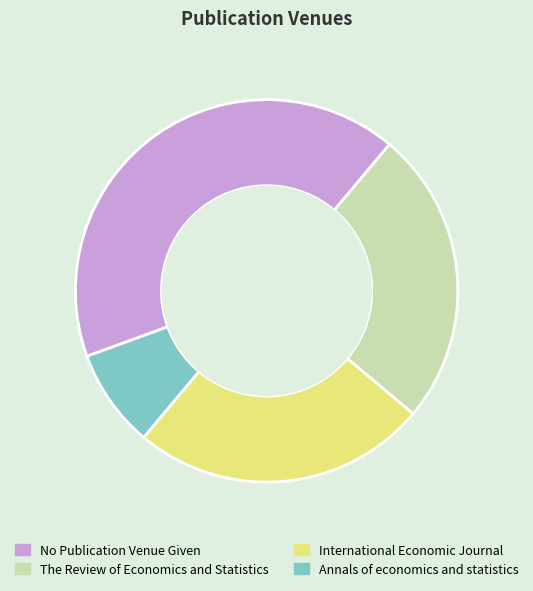

Which slice is the smallest?

Annals of economics and statistics